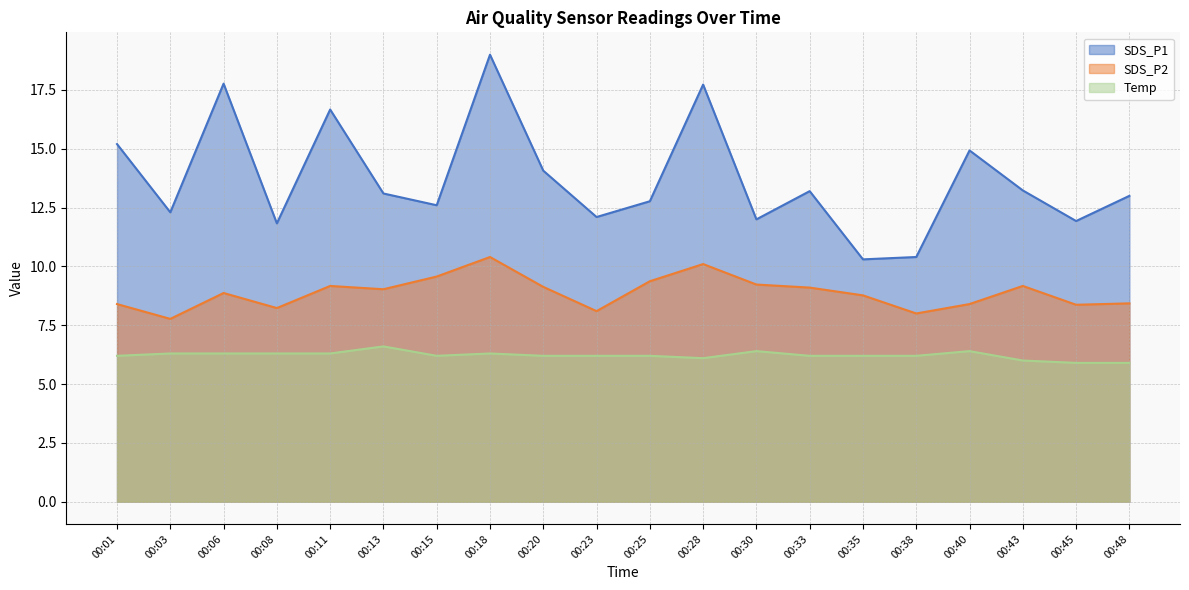

At which category is the sum across all series the highest?

00:18